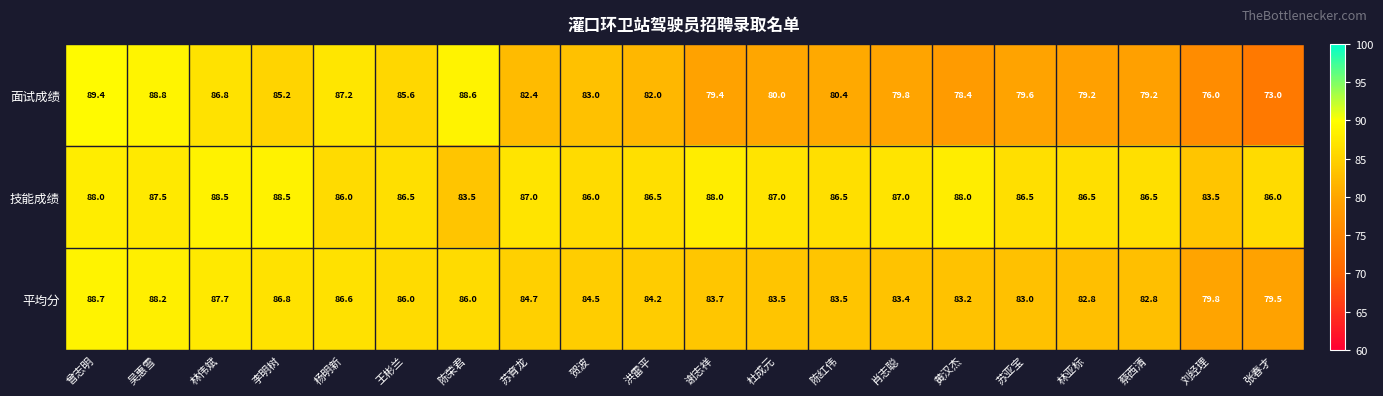

Rank the series at 谢志祥 from lowest to highest value.

面试成绩, 平均分, 技能成绩